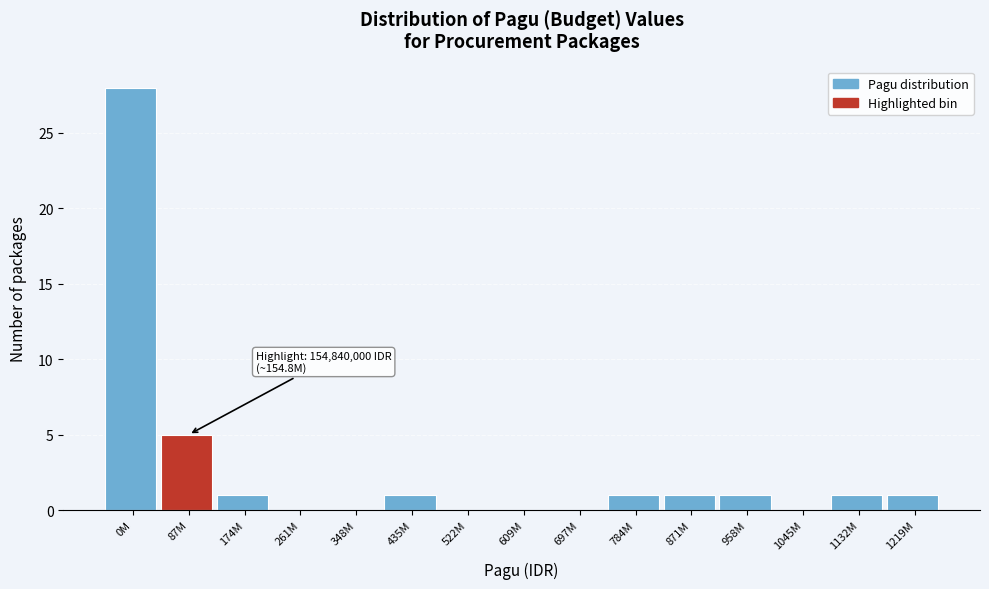

Reading left to right, transcribe all the data shown in this chart.

0M=28	87M=5	174M=1	261M=0	348M=0	435M=1	522M=0	609M=0	697M=0	784M=1	871M=1	958M=1	1045M=0	1132M=1	1219M=1